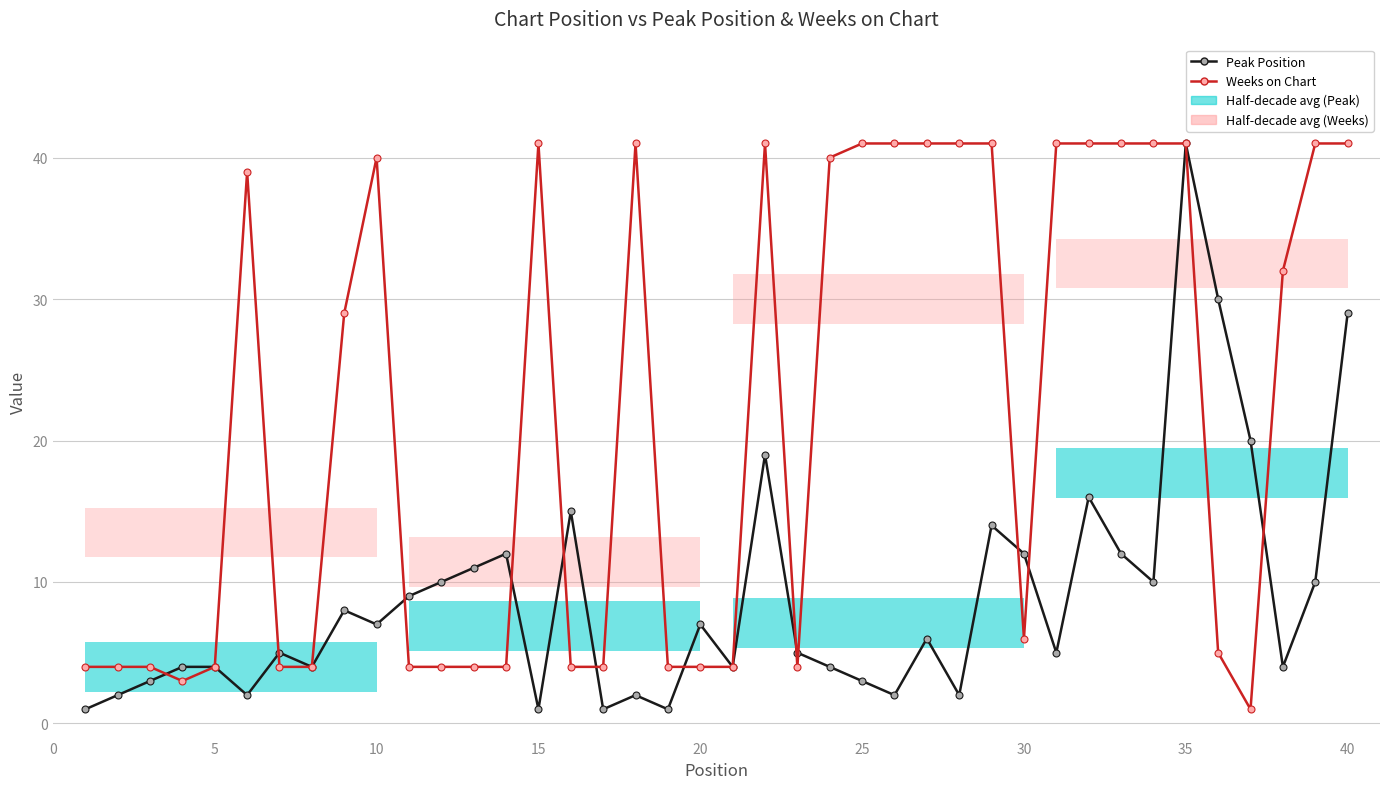

What is the label of the 7th bar from the left?

30